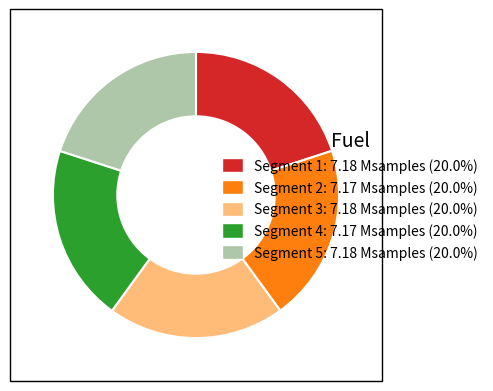

Count the number of slices in the pie.

5